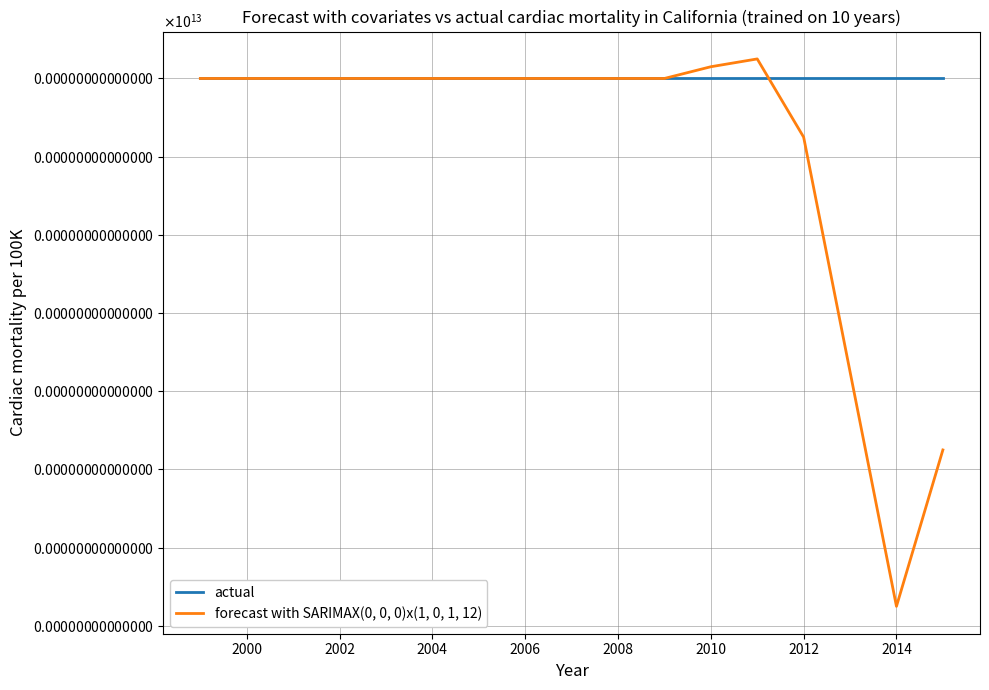

Is this an area chart (filled region under the line)?

No